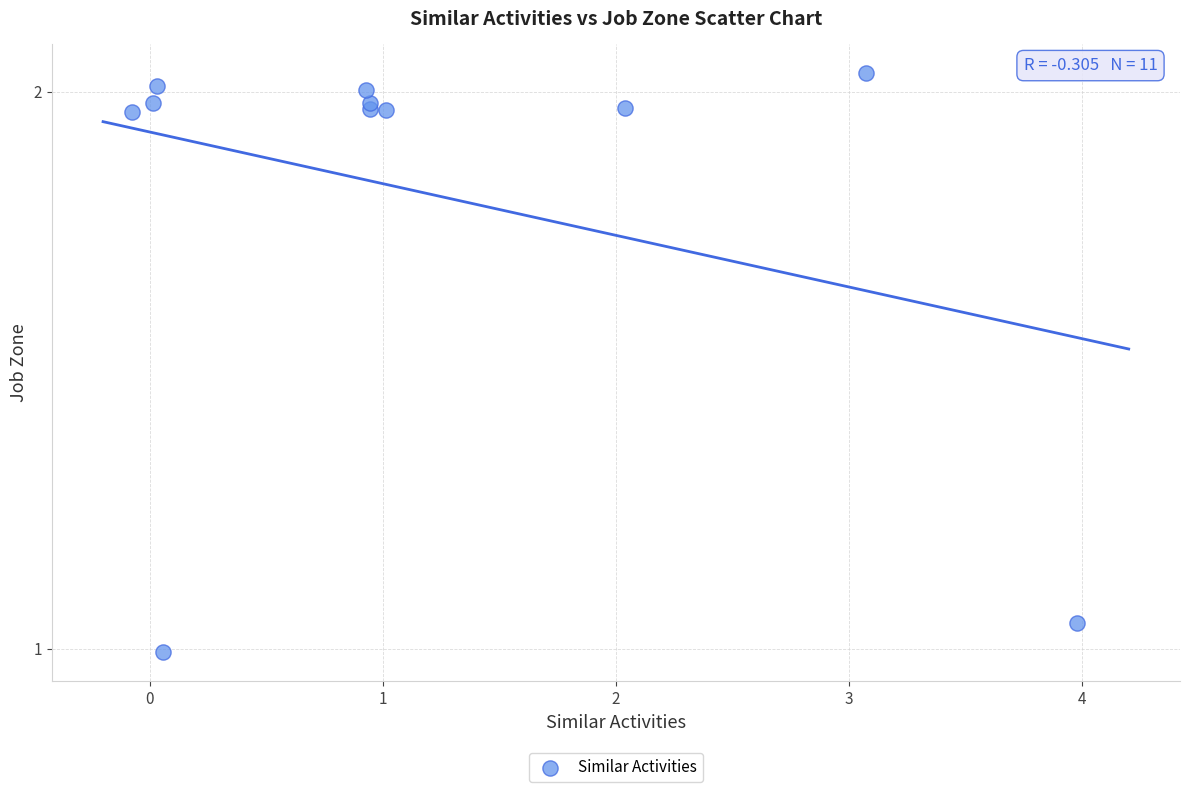

What is the average Y value?

1.8